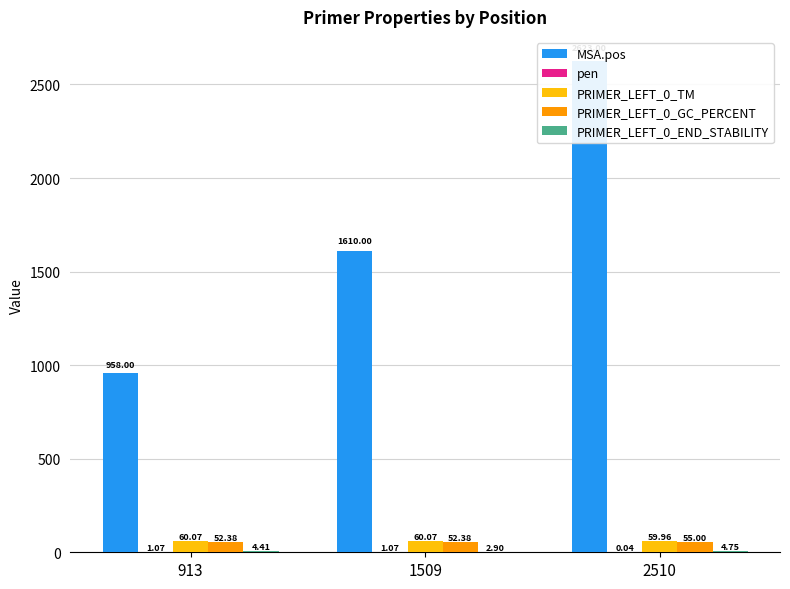

Reading left to right, transcribe all the data shown in this chart.

MSA.pos: 958.0	1610.0	2623.0
pen: 1.1	1.1	0.0
PRIMER_LEFT_0_TM: 60.1	60.1	60.0
PRIMER_LEFT_0_GC_PERCENT: 52.4	52.4	55.0
PRIMER_LEFT_0_END_STABILITY: 4.4	2.9	4.8